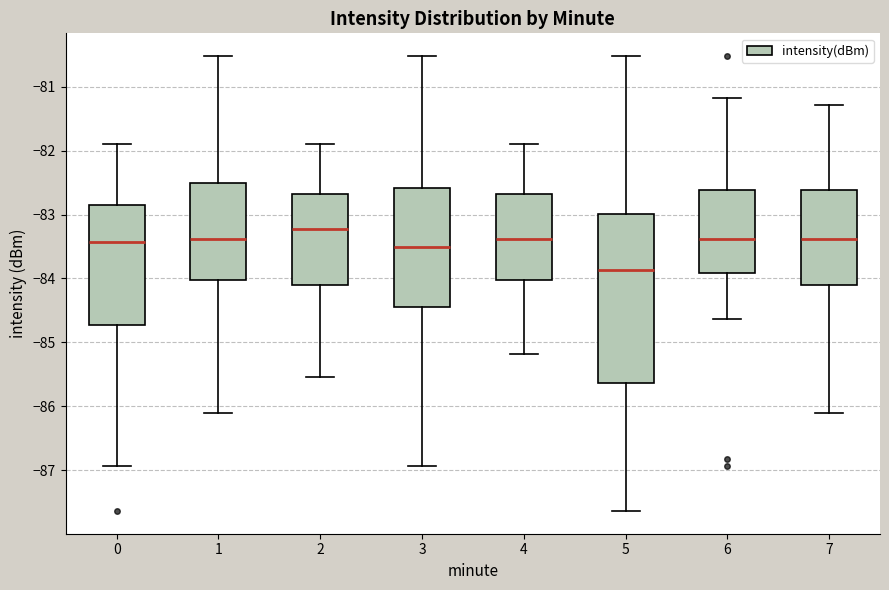

Which box has the highest median line?

2